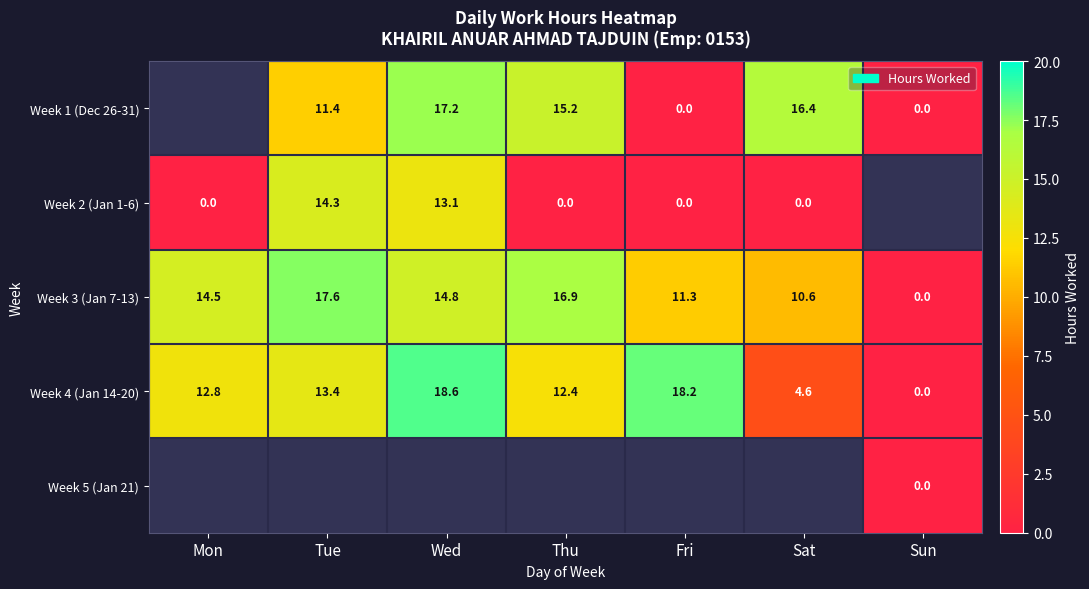

Rank the categories by Week 4 (Jan 14-20) value from lowest to highest.

Sun, Sat, Thu, Mon, Tue, Fri, Wed